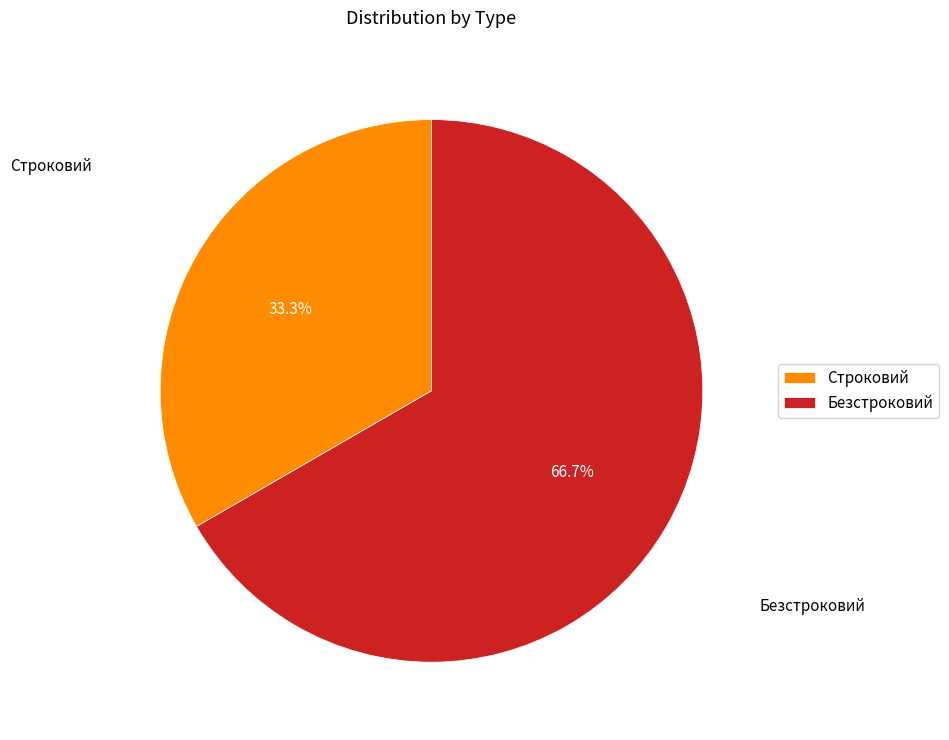

Between Строковий and Безстроковий, which is larger?

Безстроковий